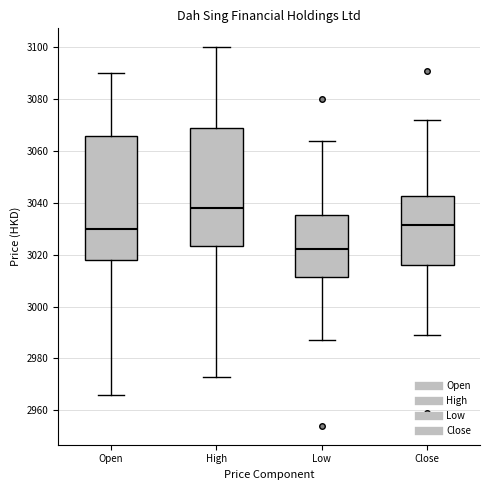

Reading left to right, read every box against the y-axis: the position of its median line, the range the box covers, and the ends of its whiskers. The values are not printed on the chart, so give them approximately, as read against the axis.

Open: median 3030, box 3018 to 3066, whiskers 2966 to 3090
High: median 3038, box 3024 to 3068, whiskers 2974 to 3100
Low: median 3022, box 3012 to 3036, whiskers 2988 to 3064
Close: median 3032, box 3016 to 3042, whiskers 2990 to 3072